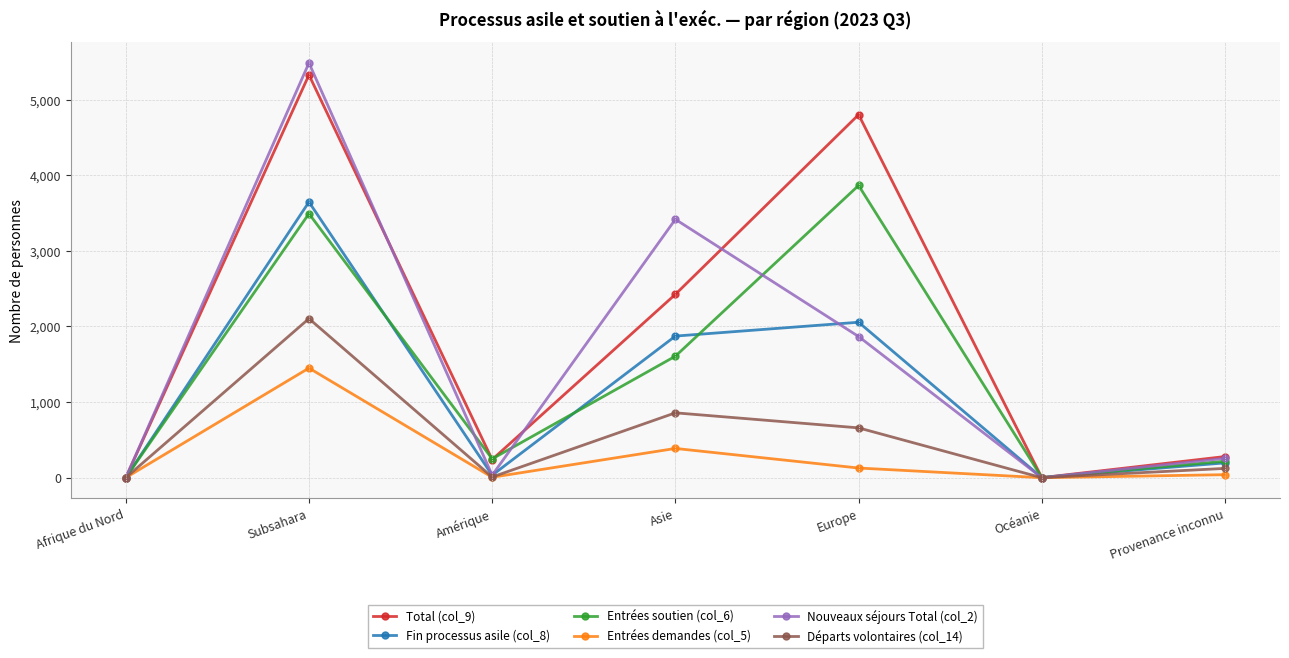

What is the label of the 1st point from the right?

Provenance inconnu